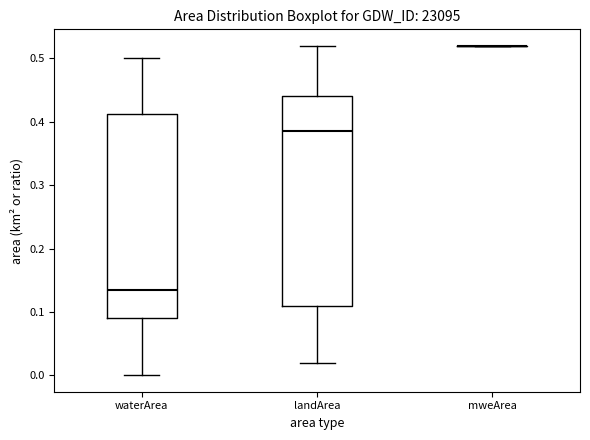

Reading left to right, read every box against the y-axis: the position of its median line, the range the box covers, and the ends of its whiskers. The values are not printed on the chart, so give them approximately, as read against the axis.

waterArea: median 0.14, box 0.09 to 0.41, whiskers 0.00 to 0.50
landArea: median 0.39, box 0.11 to 0.44, whiskers 0.02 to 0.52
mweArea: box collapsed to a line at 0.52, whiskers 0.52 to 0.52